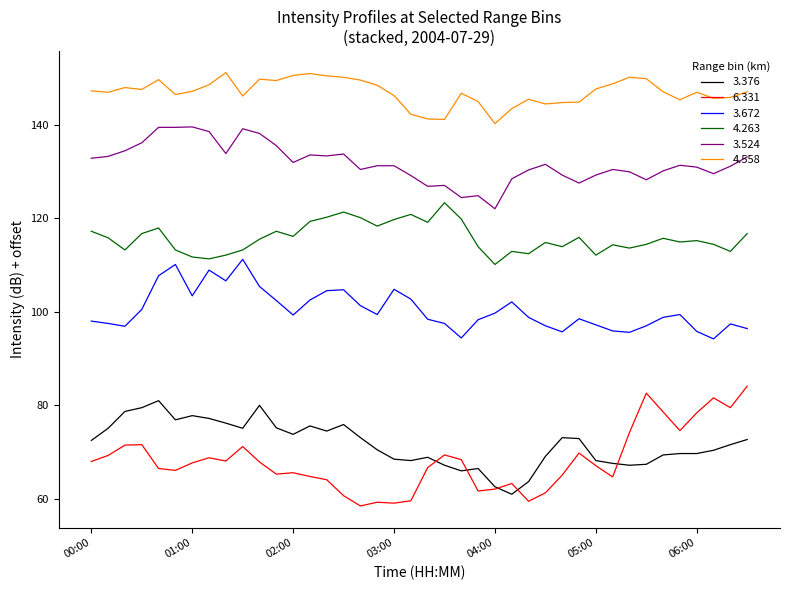

True or false: 3.672 and 4.263 intersect in this chart.

False